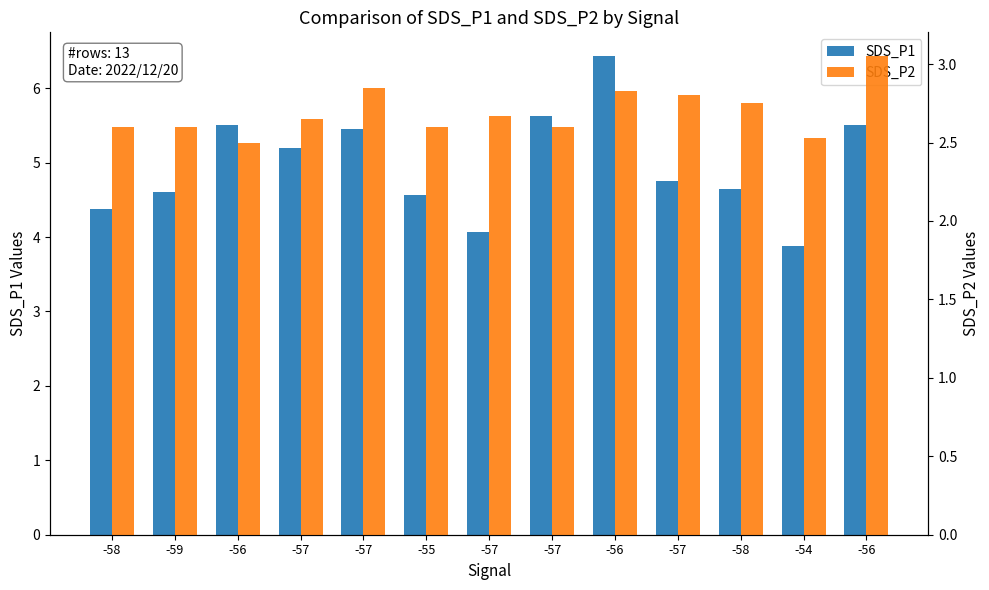

Reading right to left, transcribe all the data shown in this chart.

SDS_P1: -56=5.5	-54=3.9	-58=4.7	-57=4.8	-56=6.4	-57=5.6	-57=4.1	-55=4.6	-57=5.5	-57=5.2	-56=5.5	-59=4.6	-58=4.4
SDS_P2: -56=3.0	-54=2.5	-58=2.8	-57=2.8	-56=2.8	-57=2.6	-57=2.7	-55=2.6	-57=2.9	-57=2.6	-56=2.5	-59=2.6	-58=2.6